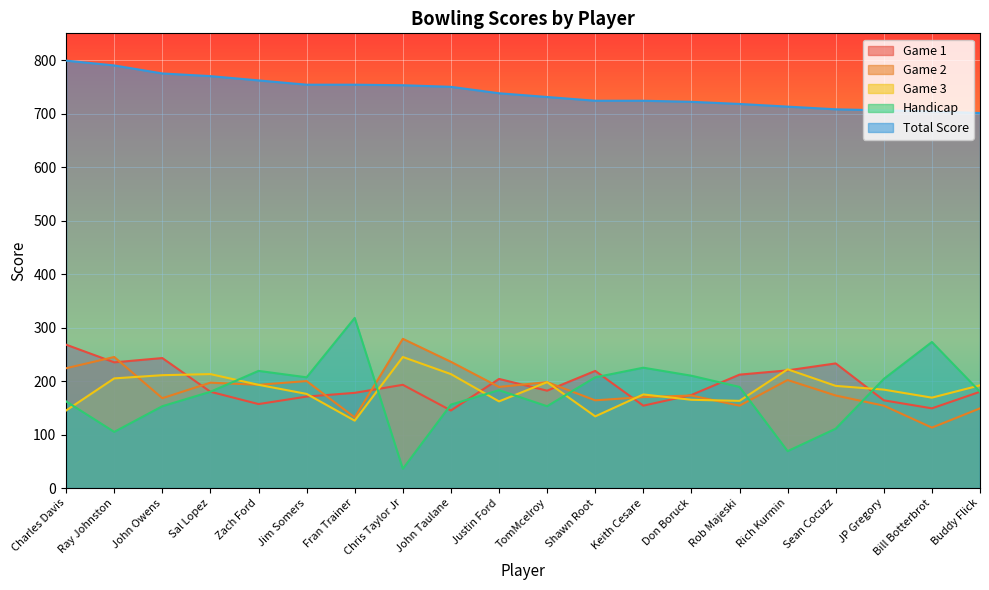

At how many categories does at least one series exceed 174?

20